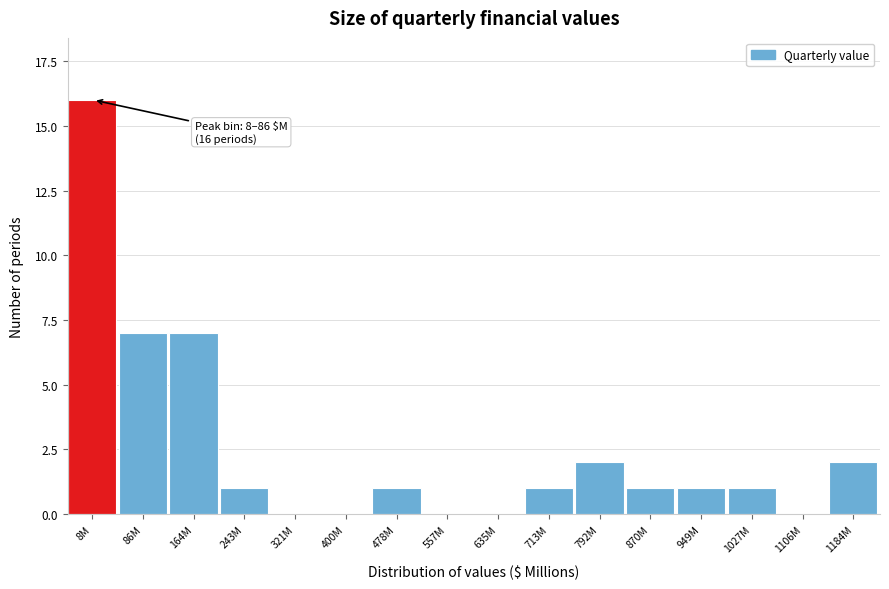

Reading left to right, extract all data points from this chart.

8M=16	86M=7	164M=7	243M=1	321M=0	400M=0	478M=1	557M=0	635M=0	713M=1	792M=2	870M=1	949M=1	1027M=1	1106M=0	1184M=2